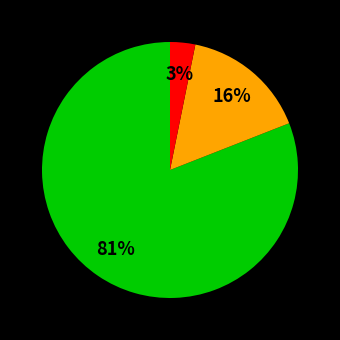

To the nearest percent, what is the average slice percentage?

33%